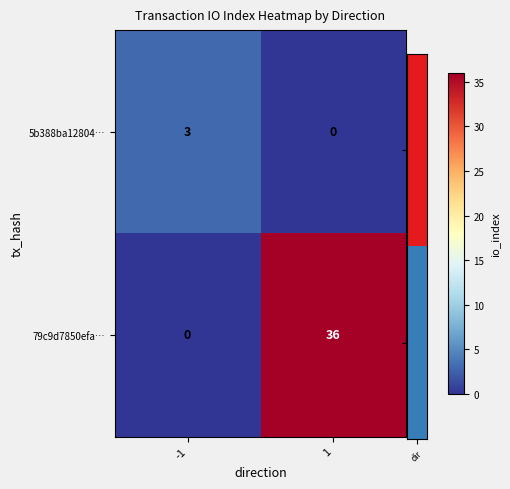

The value of 79c9d7850efa… at 1 is 20. True or false?

False